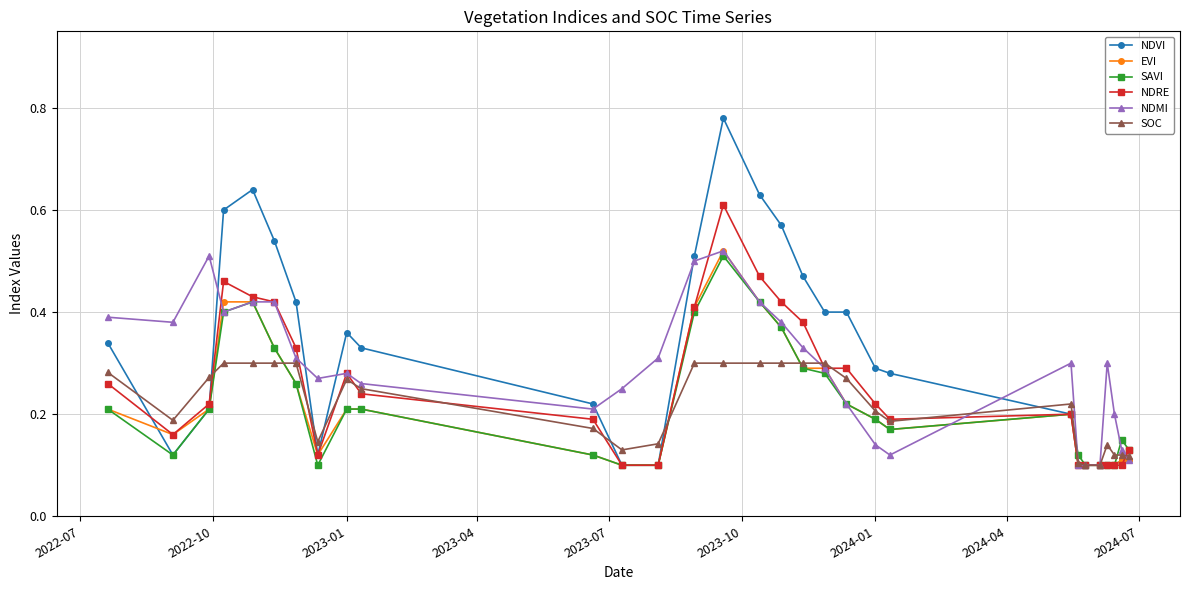

How many EVI values are between 0 and 1?

30